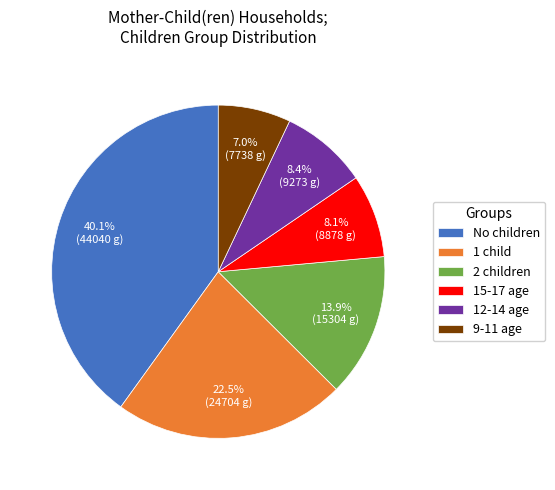

Does No children account for over 50% of the chart?

No